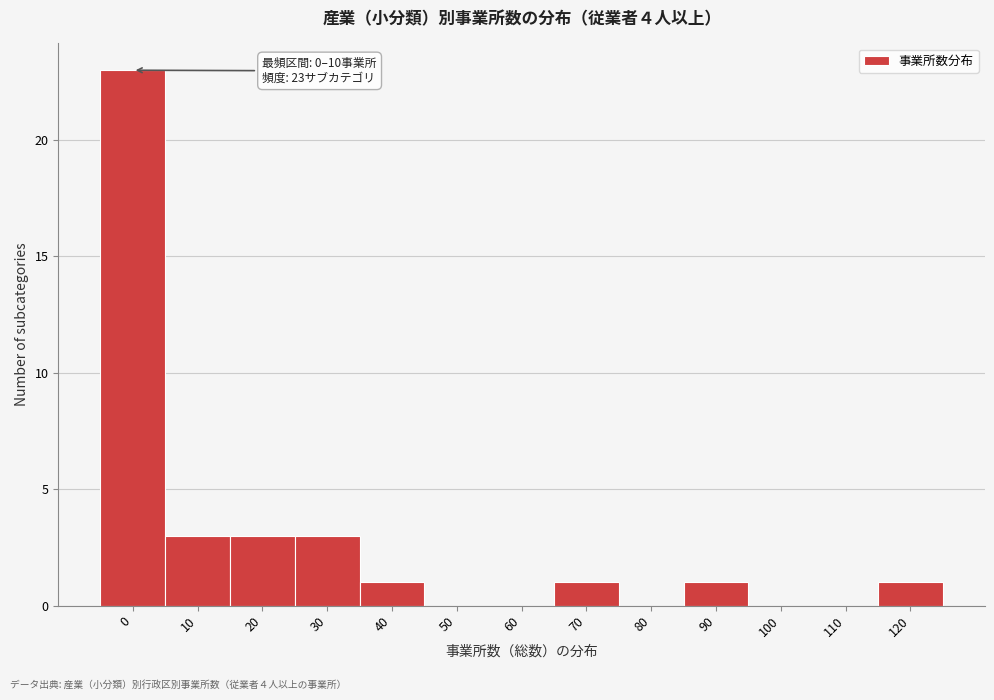

Reading left to right, list all the values displayed in this chart.

0=23	10=3	20=3	30=3	40=1	50=0	60=0	70=1	80=0	90=1	100=0	110=0	120=1